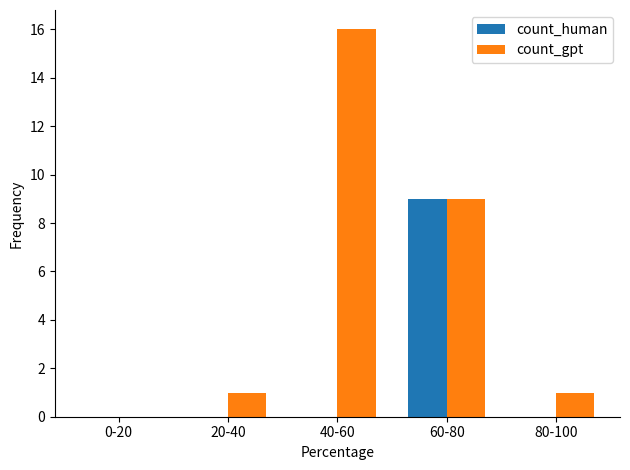

The value of count_human at 60-80 is 4. True or false?

False